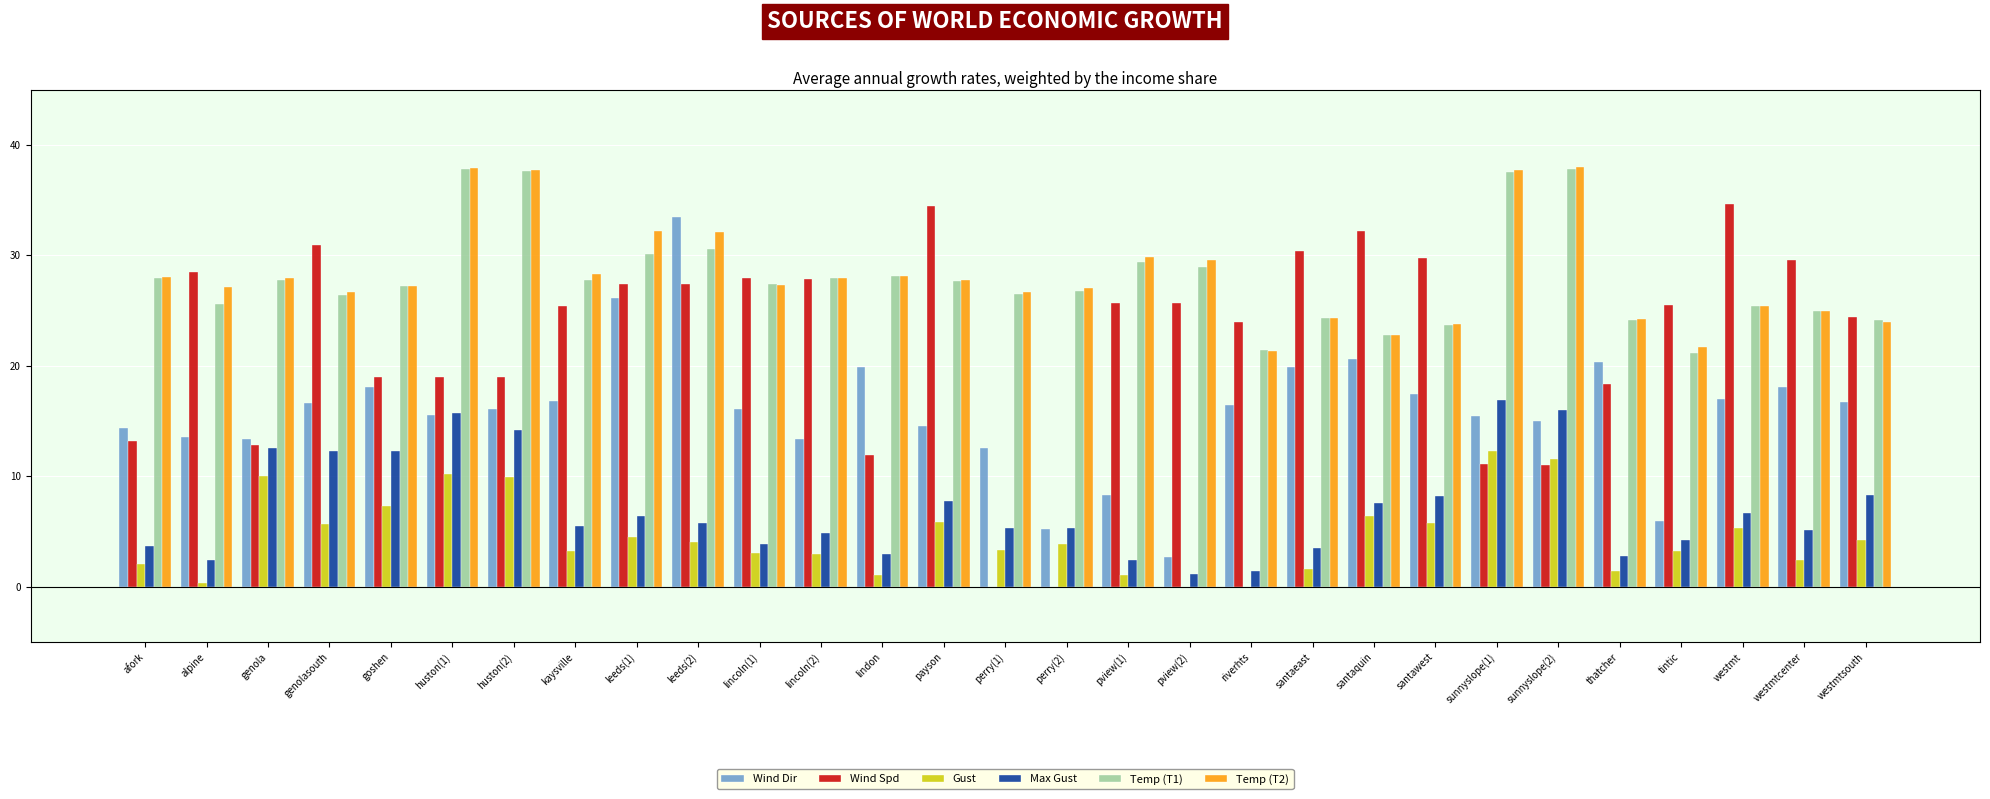

What is the total value across all series at sunnyslope(2)?

129.5